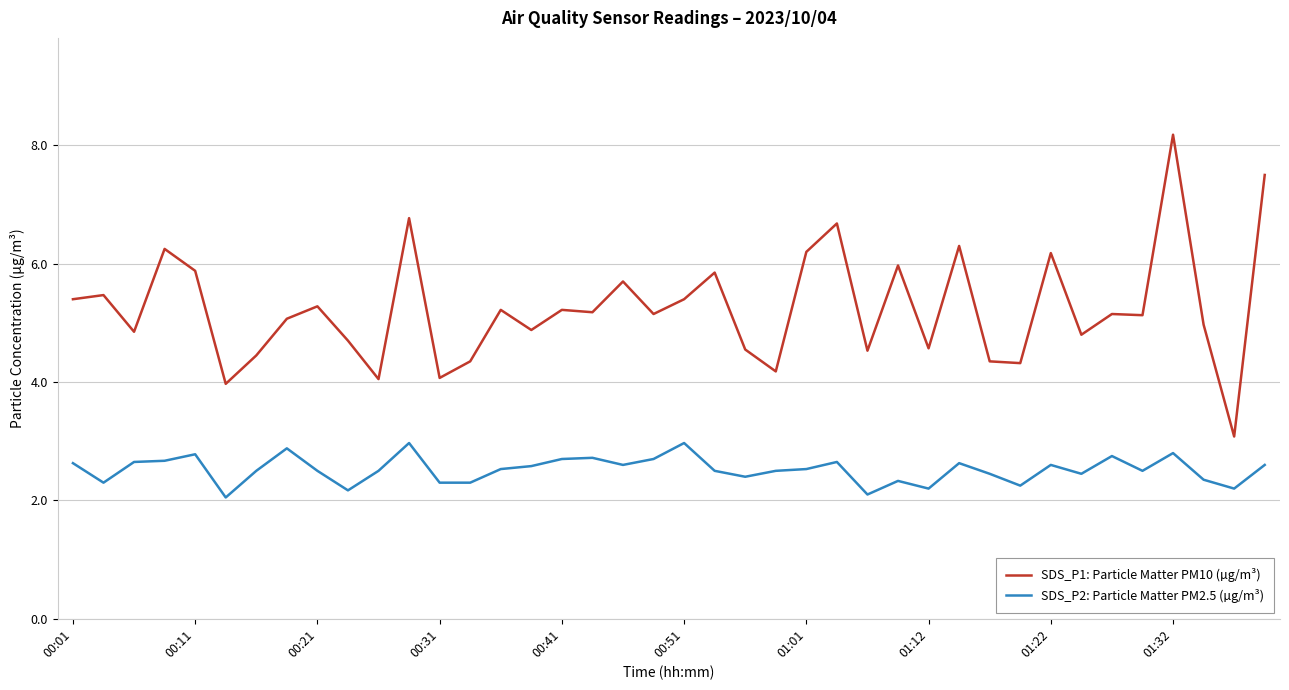

Which series has the largest range (max minus min)?

SDS_P1: Particle Matter PM10 (µg/m³)